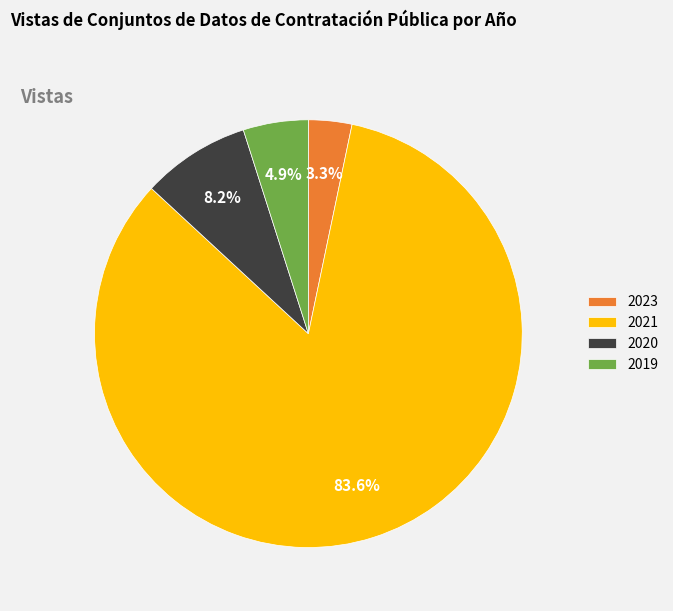

How many slices are in this pie chart?

4